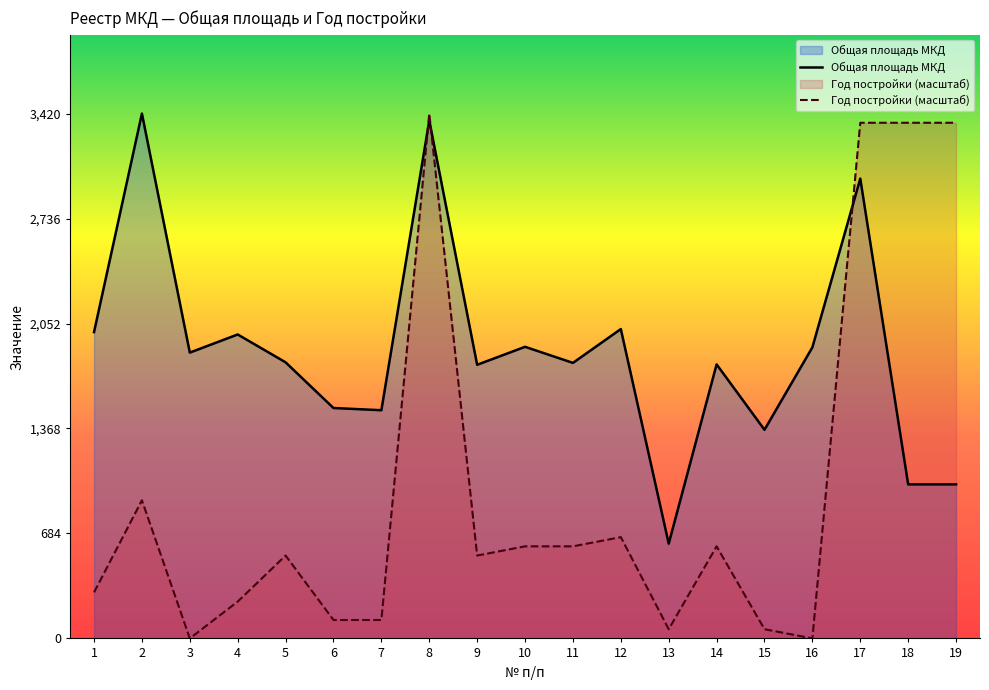

What is the value of the Год постройки point at the 8th from the left?

3420.7